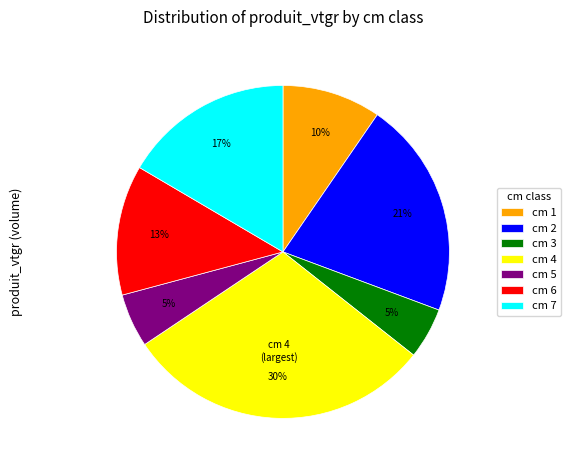

To the nearest percent, what percentage of the pie is cm 4?

30%